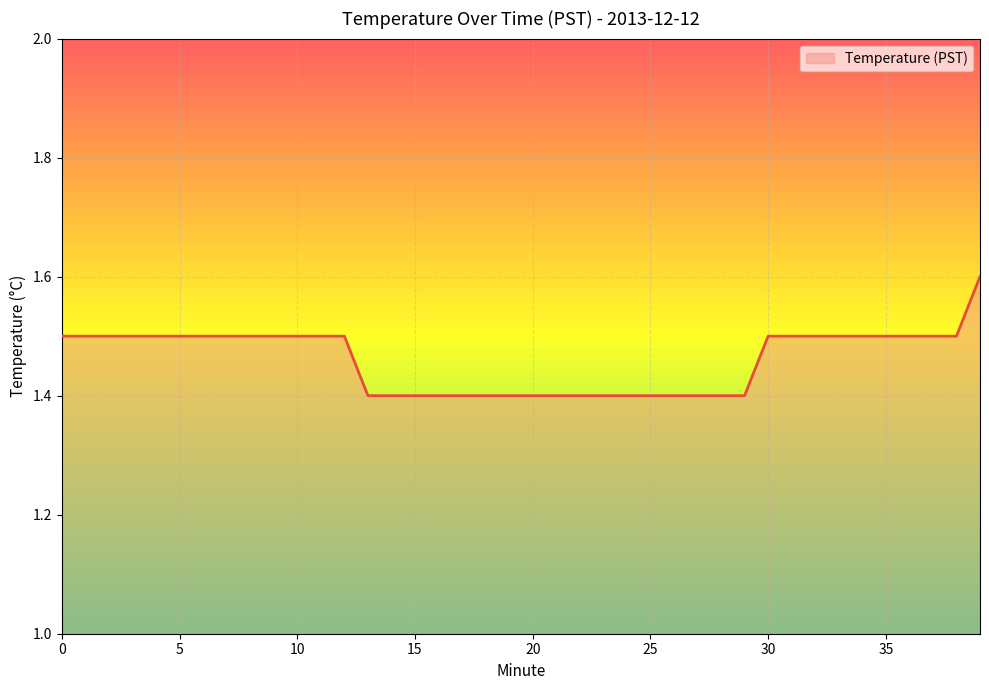

How many categories are shown in the chart?

40